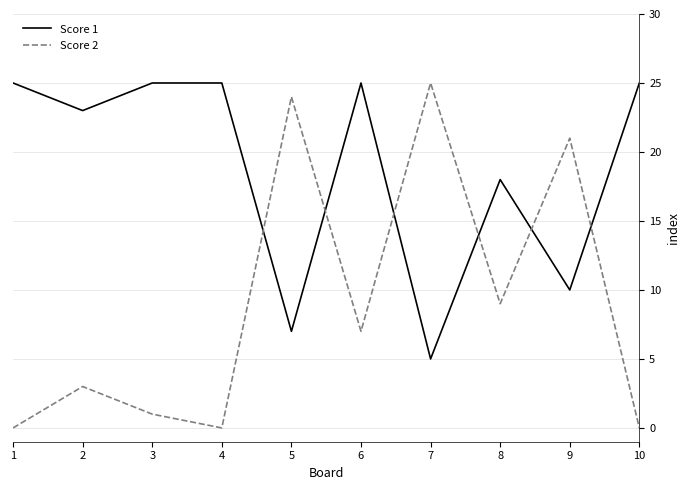

Where is Score 1 nearest to the value 15?

8